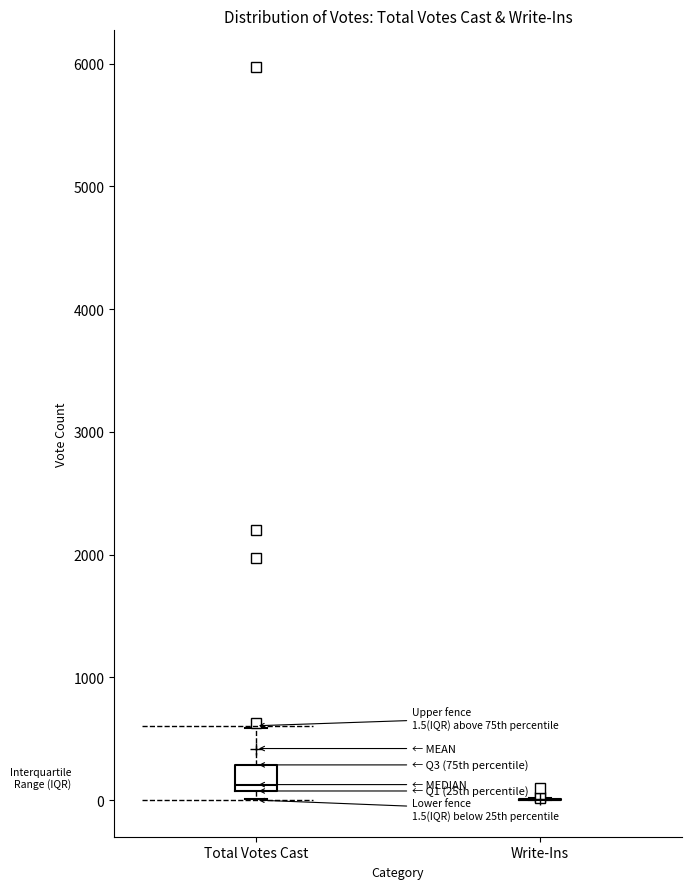

Which box is the tallest, from its lower edge to its upper edge?

Total Votes Cast